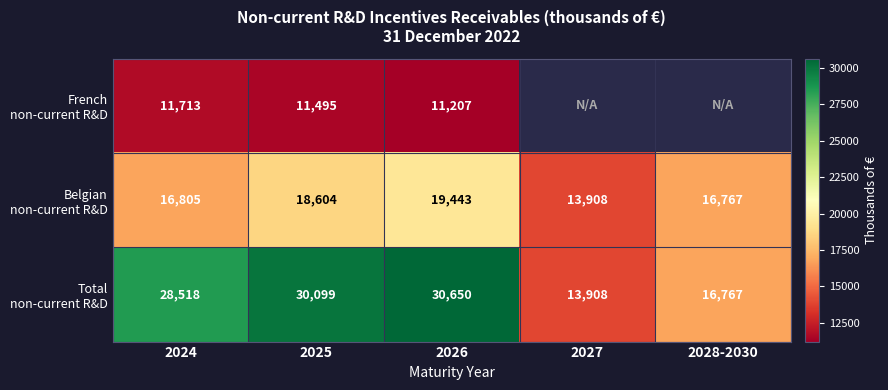

What is the difference between the highest and lowest values at 2024?

16805